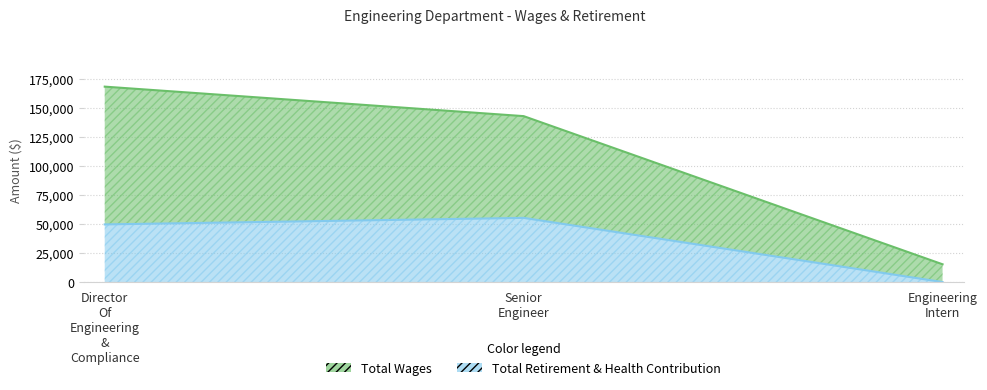

Rank the series by their average value, from highest to lowest.

Total Wages, Total Retirement & Health Contribution